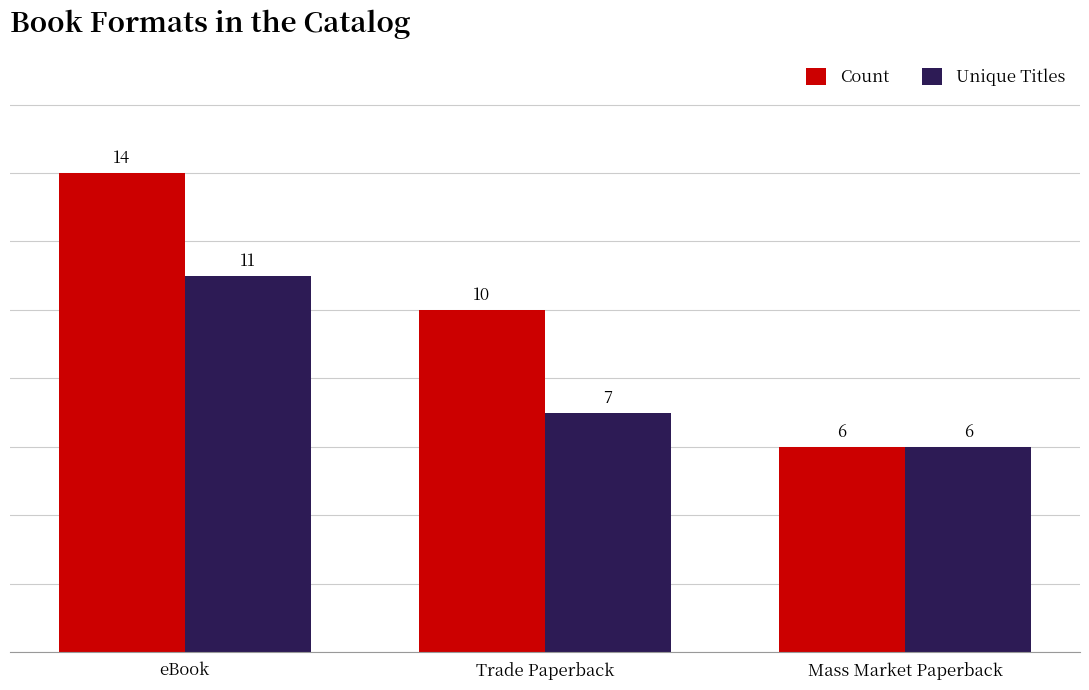

At which label does Count reach its peak?

eBook